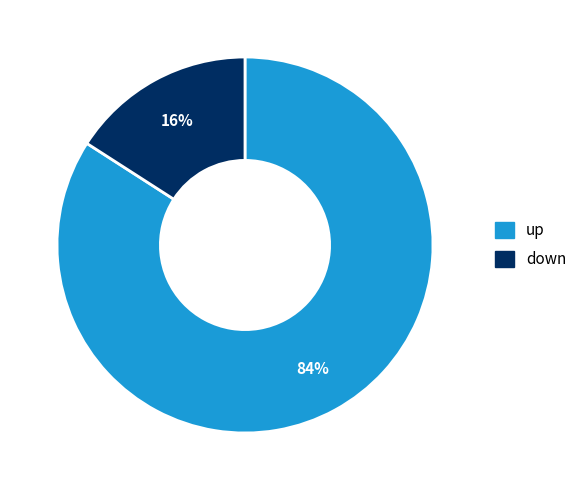

The up slice represents 78% of the pie. True or false?

False